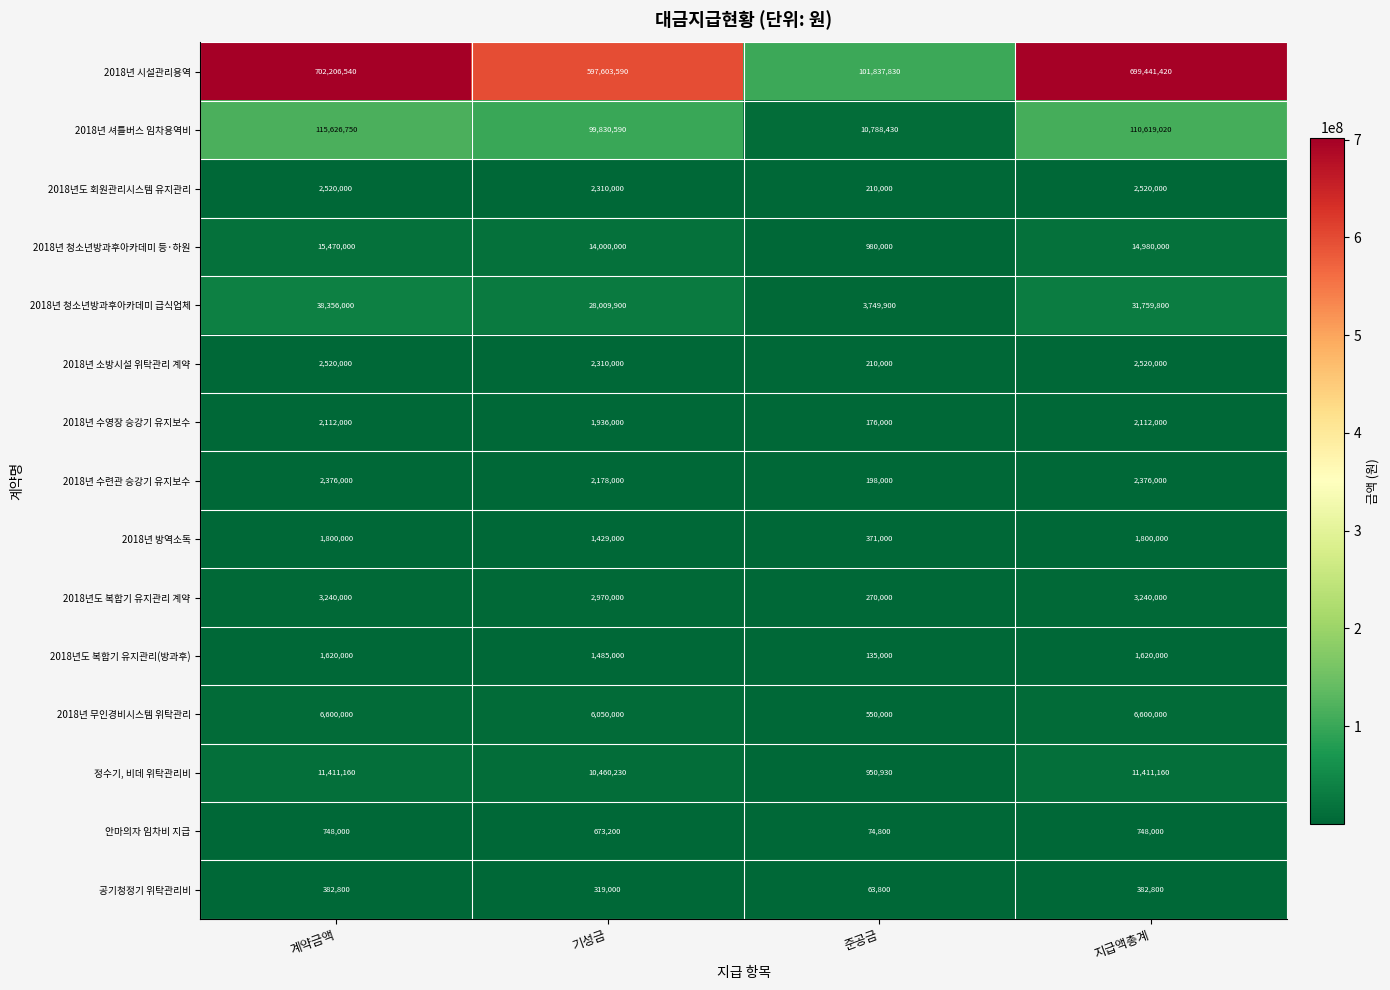

Which series has the largest total across all categories?

2018년 시설관리용역